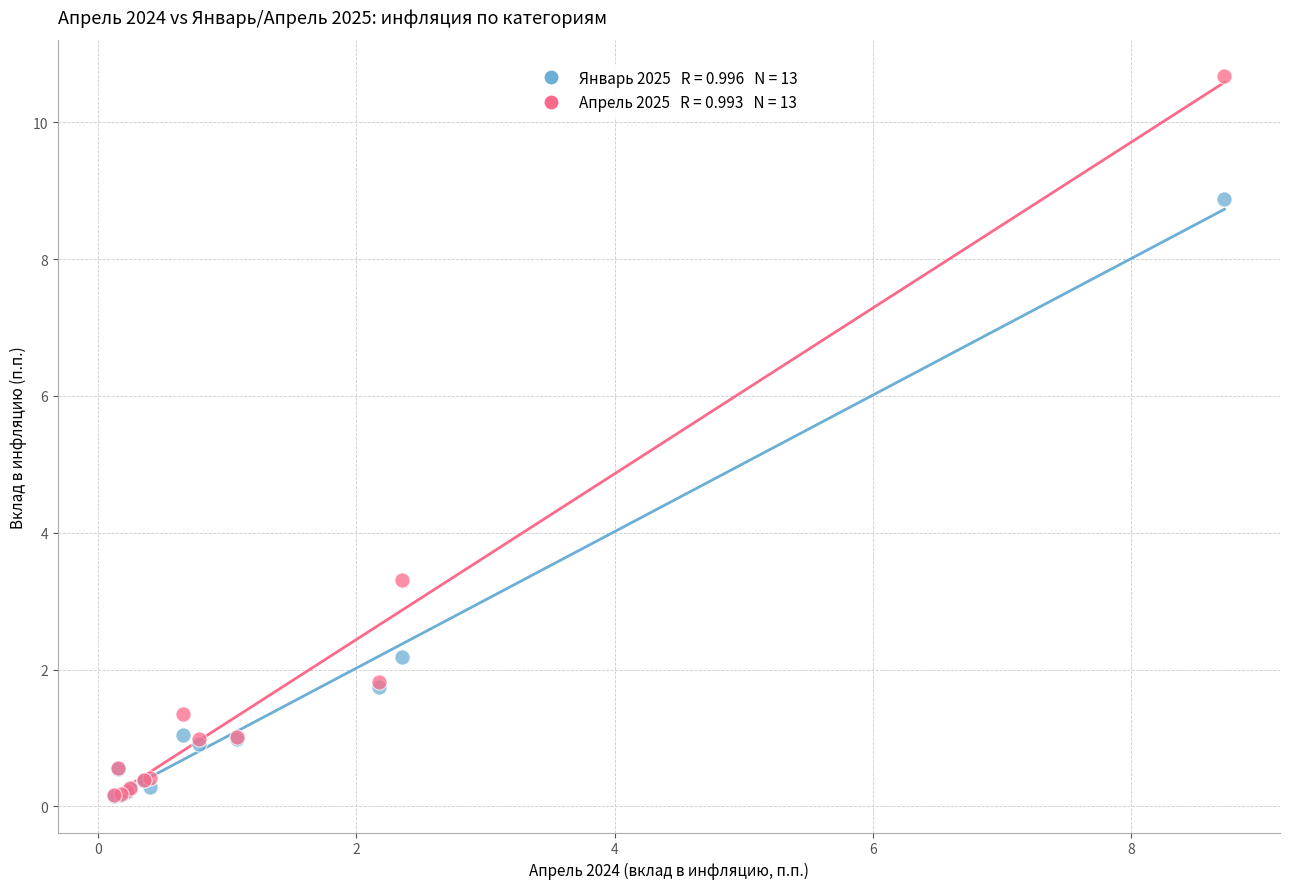

Across all series, what Y value is closest to 5?

3.3